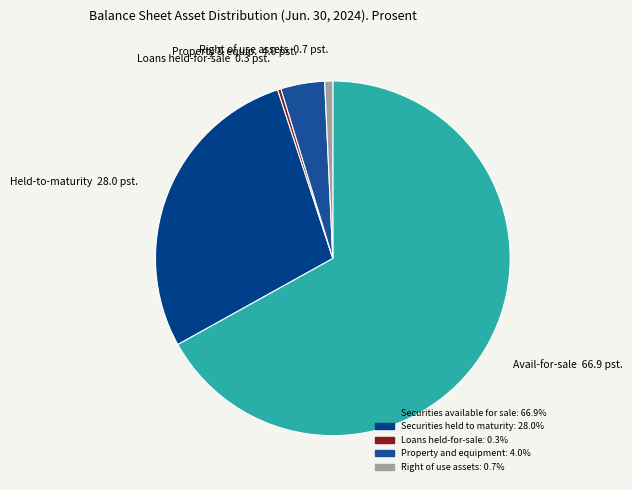

Which category has the biggest portion of the pie?

Securities available for sale